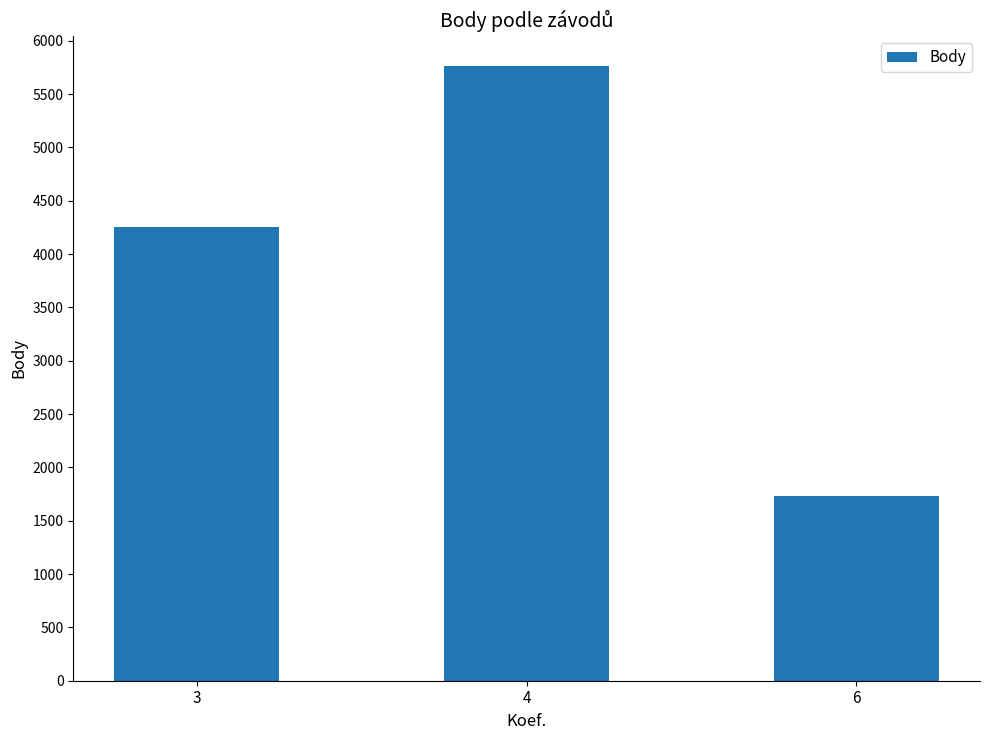

At which category does the chart reach its minimum across all series?

6